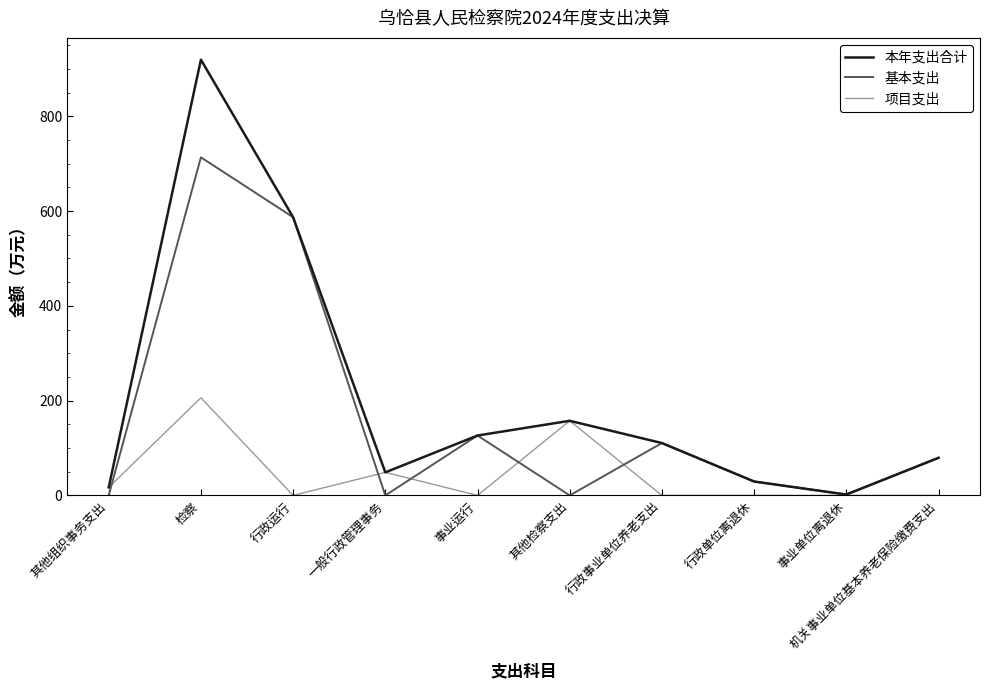

True or false: 基本支出 and 项目支出 cross at least once.

True